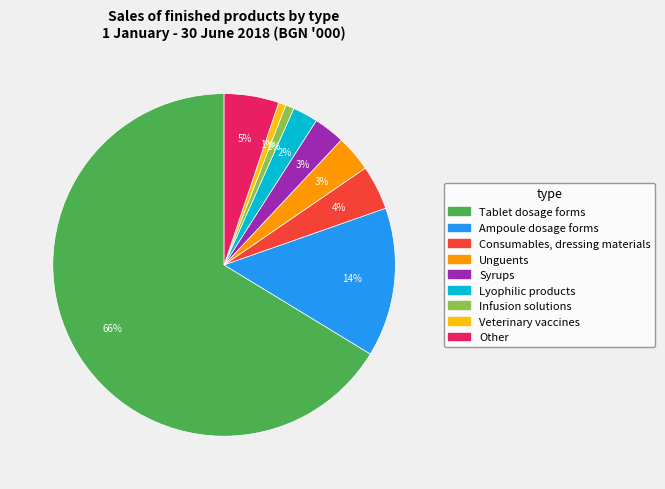

Does Tablet dosage forms account for over 50% of the chart?

Yes